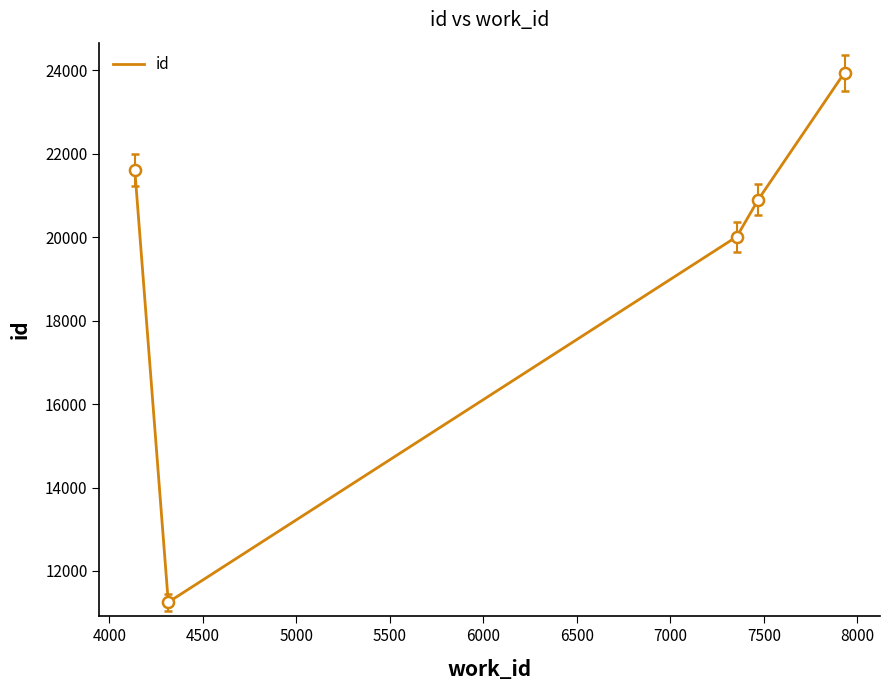

How many lines are shown in the chart?

1